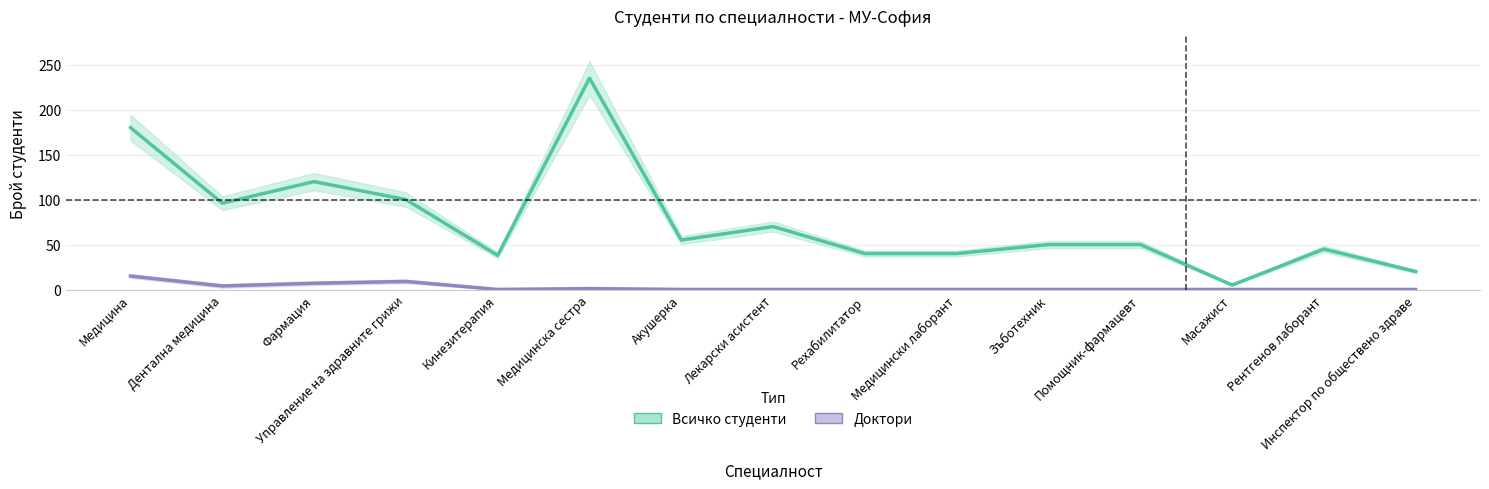

How many values in the Доктори series exceed 0?

5